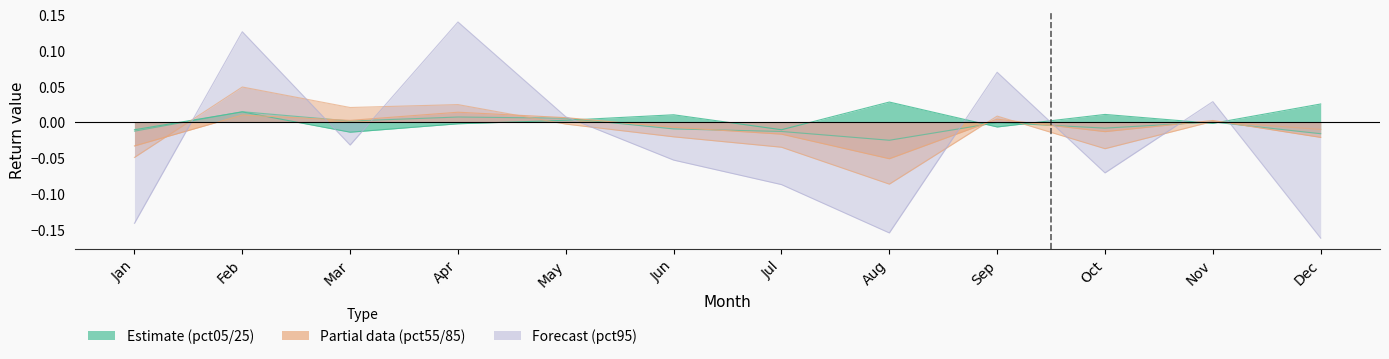

At which category does pct25 reach its first local peak?

Feb